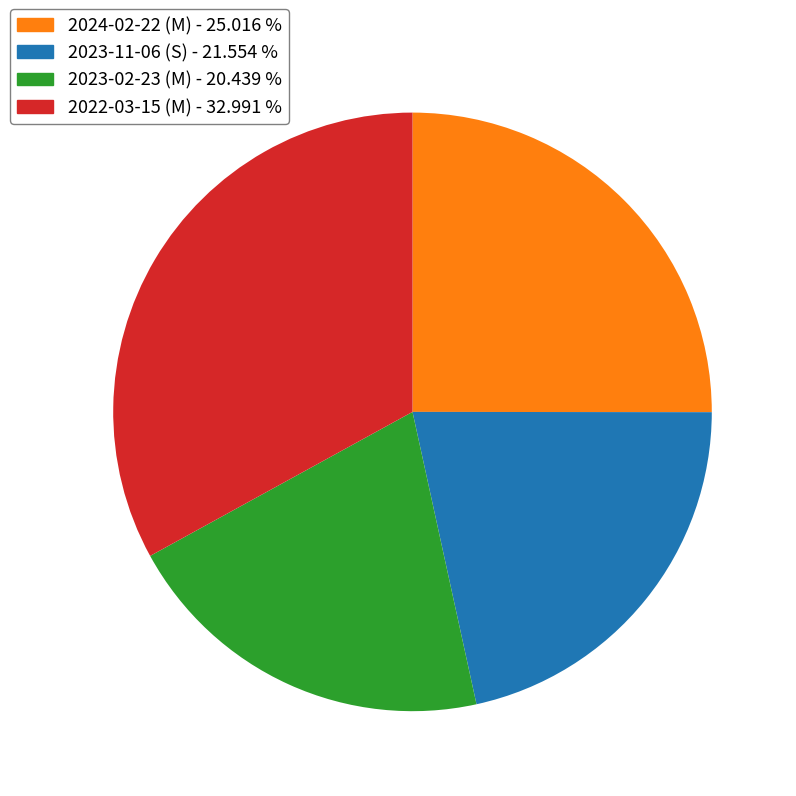

How many slices are in this pie chart?

4